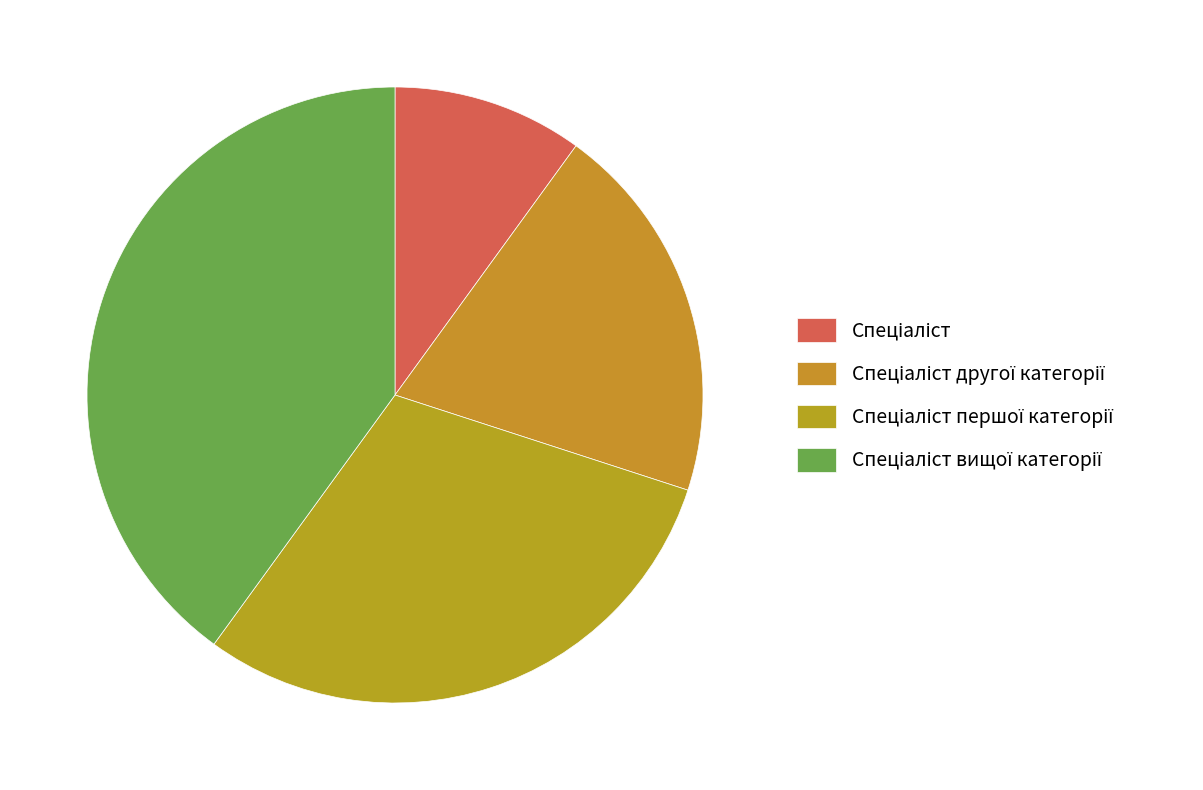

How many segments does this pie chart have?

4